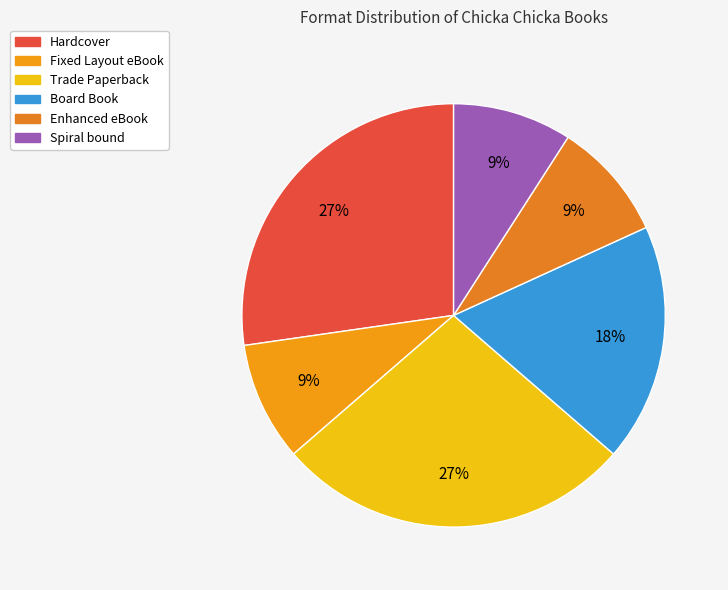

Is there a majority slice in this chart?

No